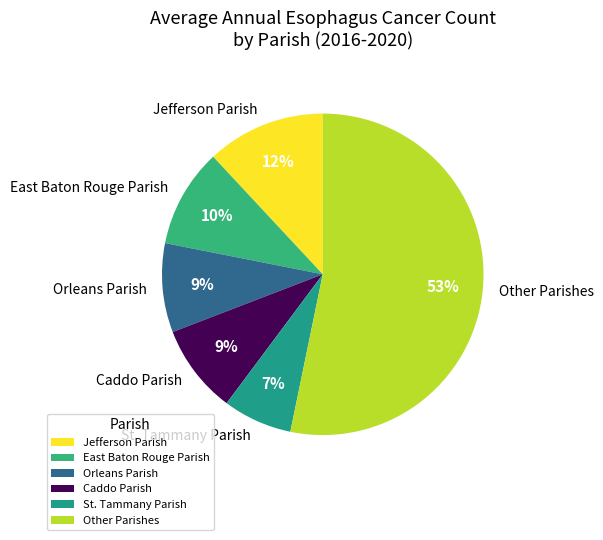

Is the sum of Other Parishes and St. Tammany Parish greater than half?

Yes